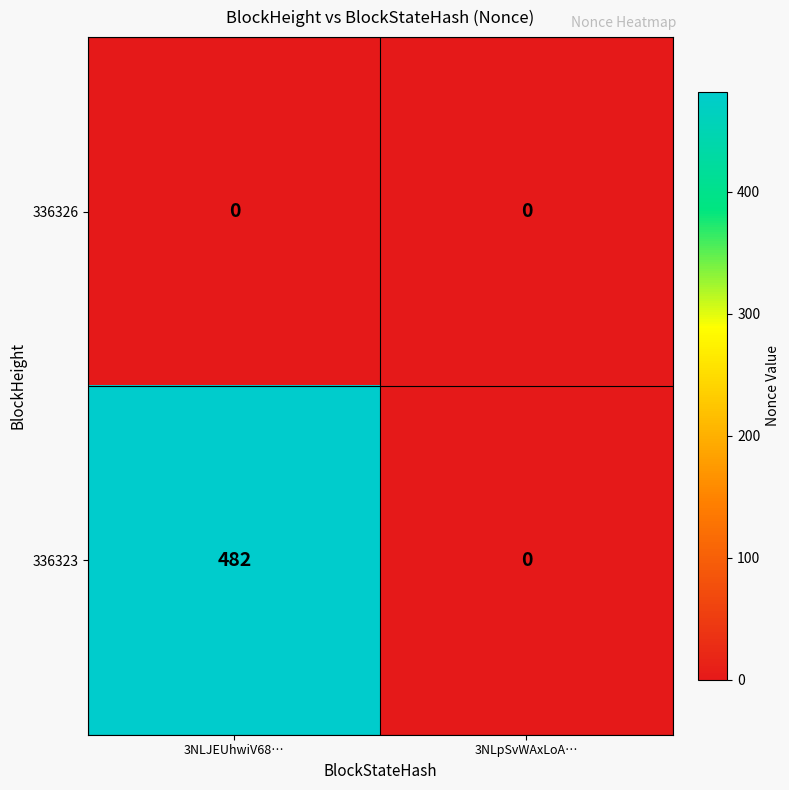

Between 3NLJEUhwiV68… and 3NLpSvWAxLoA…, which series saw the biggest shift?

336323